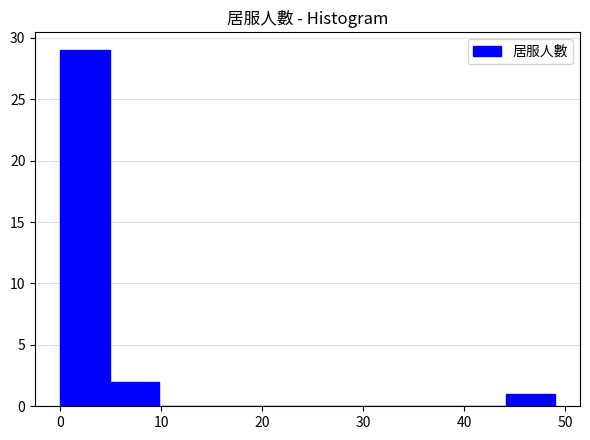

Reading left to right, transcribe this chart: for each bar, give the range it covers on the x-axis and its height. Neither the bar edges nor the heights are printed on the chart, so give them approximately, as read against the axes.

0.0 to 4.9: 29
4.9 to 9.8: 2
9.8 to 14.7: 0
14.7 to 19.6: 0
19.6 to 24.5: 0
24.5 to 29.4: 0
29.4 to 34.3: 0
34.3 to 39.2: 0
39.2 to 44.1: 0
44.1 to 49.0: 1